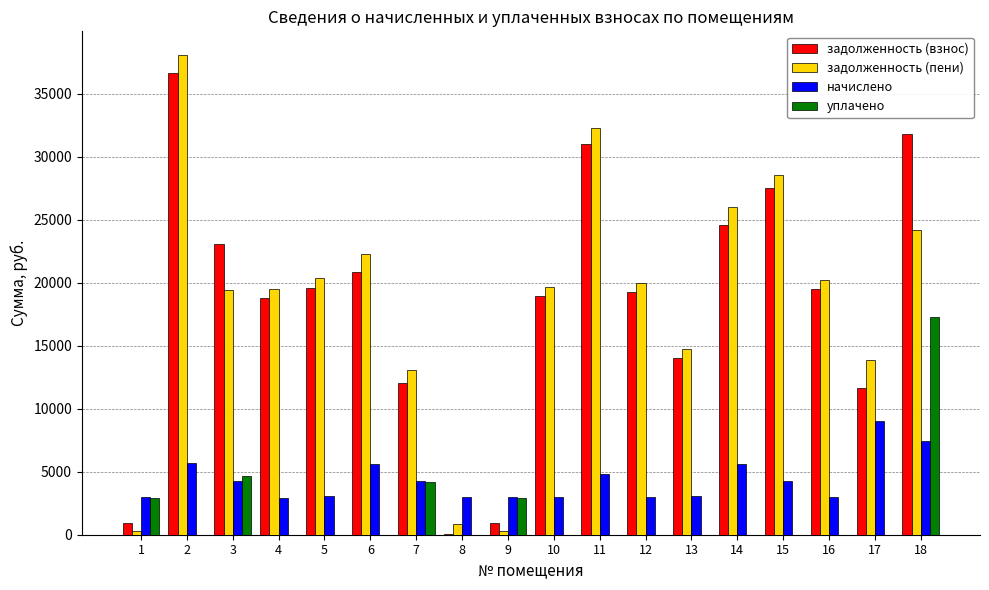

How many series are shown in this chart?

4